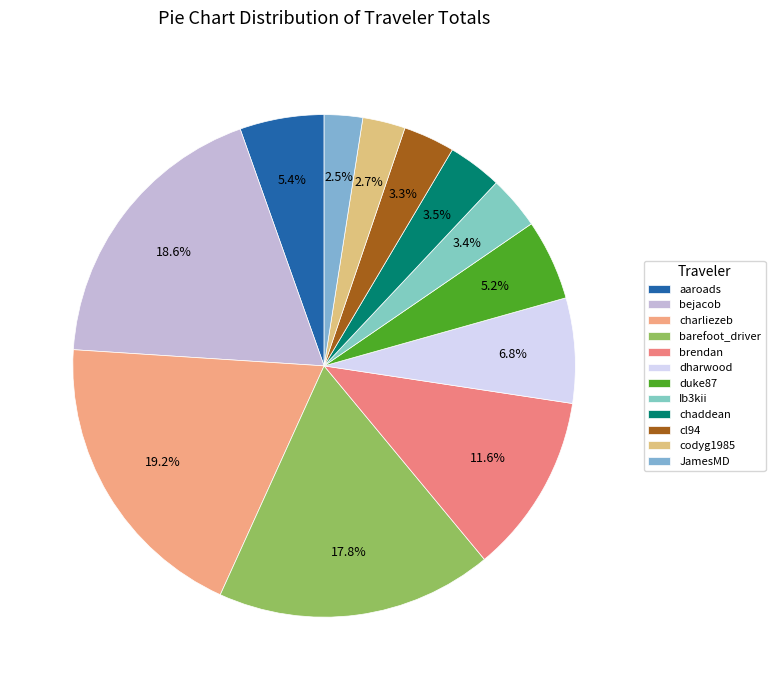

To the nearest percent, what is the combined percentage of dharwood and charliezeb?

26%